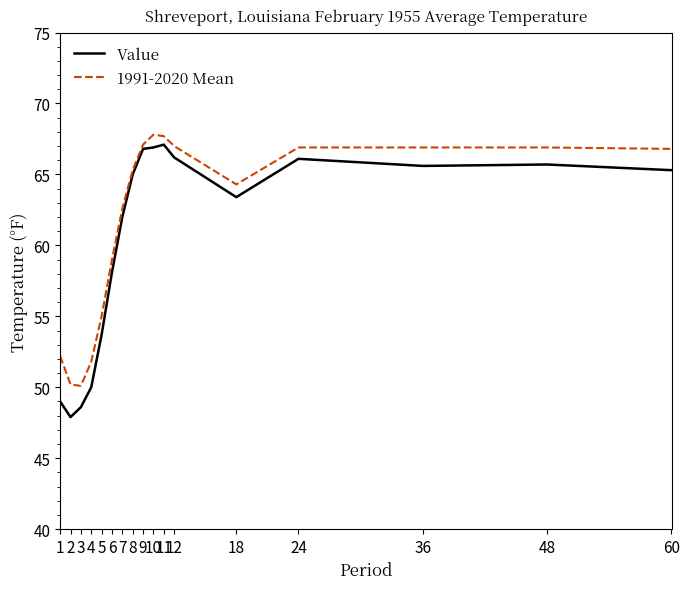

True or false: 1991-2020 Mean has a value of 70.3 at 2.

False